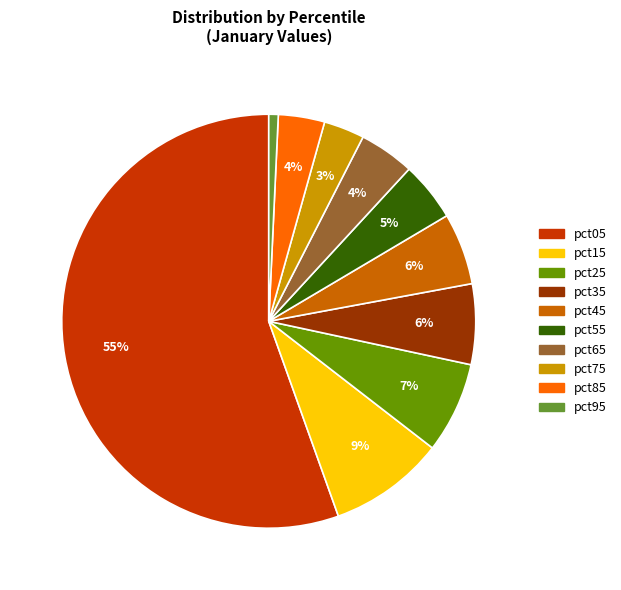

To the nearest percent, what portion does pct05 represent?

55%